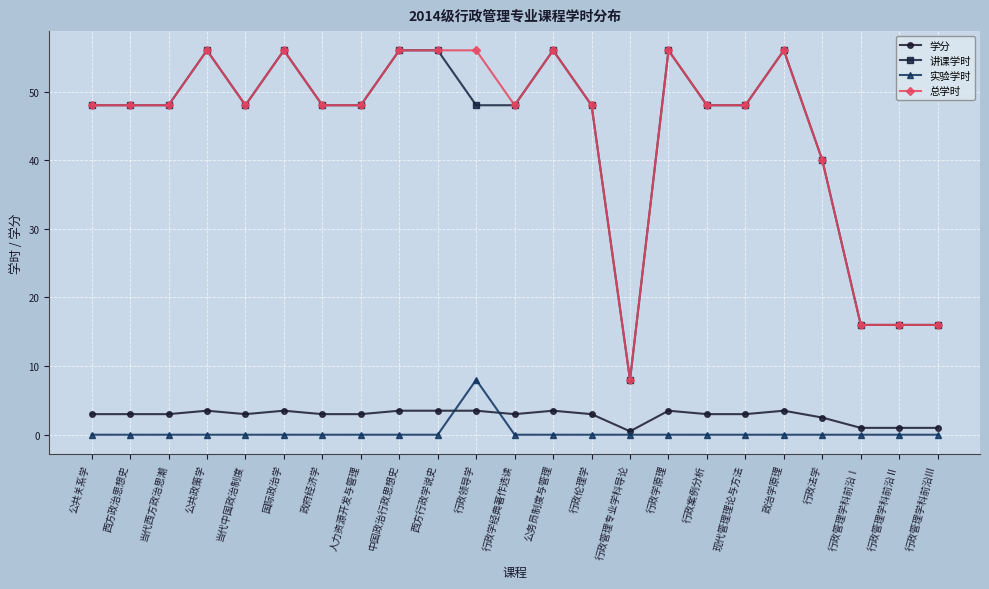

What is the difference between the maximum and minimum values in the 总学时 series?

48.0